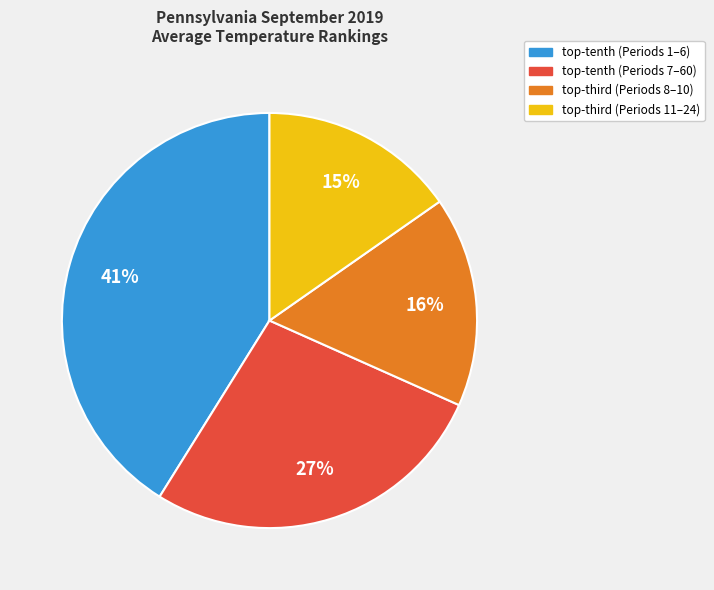

Does any single category account for the majority?

No